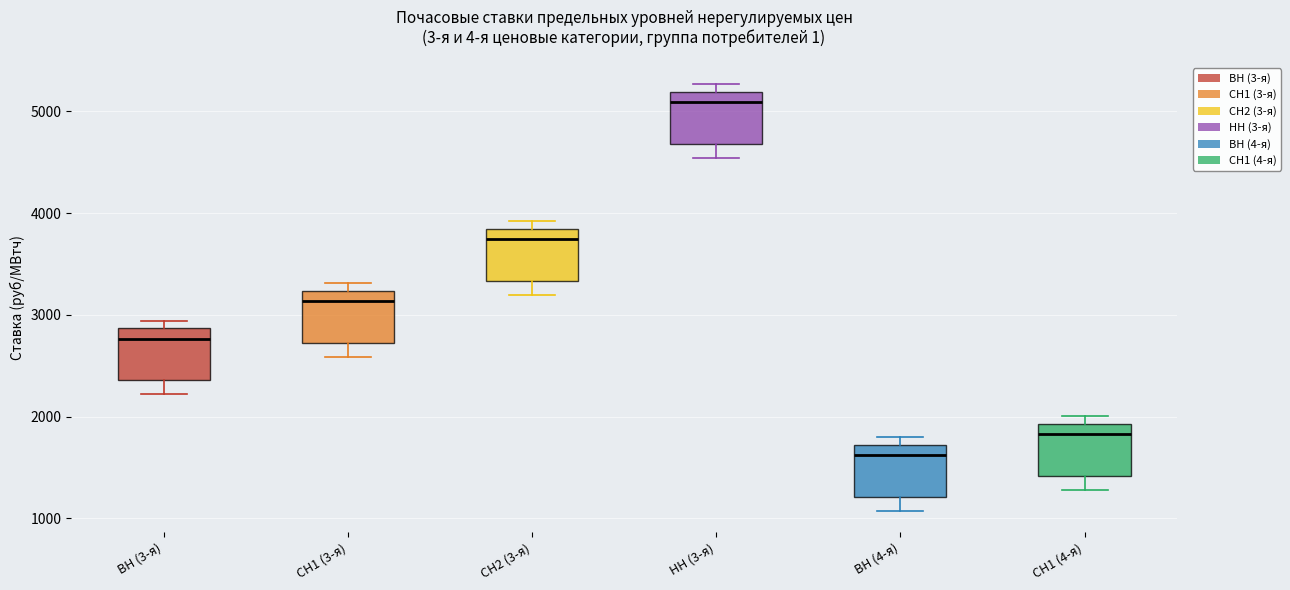

Where does the median line of the box for ВН (4-я) sit on the y-axis? The values are not printed on the chart, so give them approximately, as read against the axis.

1600